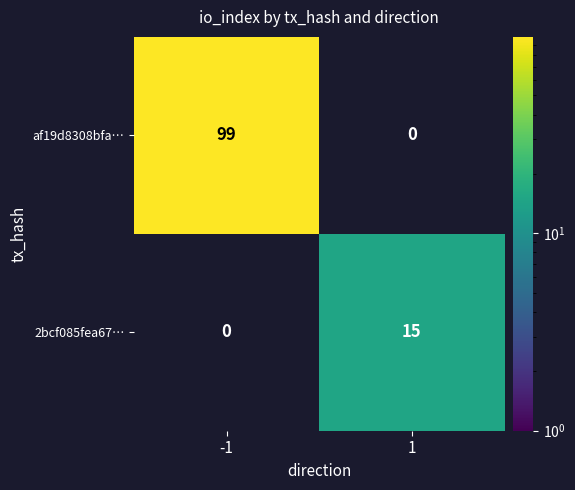

True or false: 2bcf085fea67… has a value of 15 at 1.

True